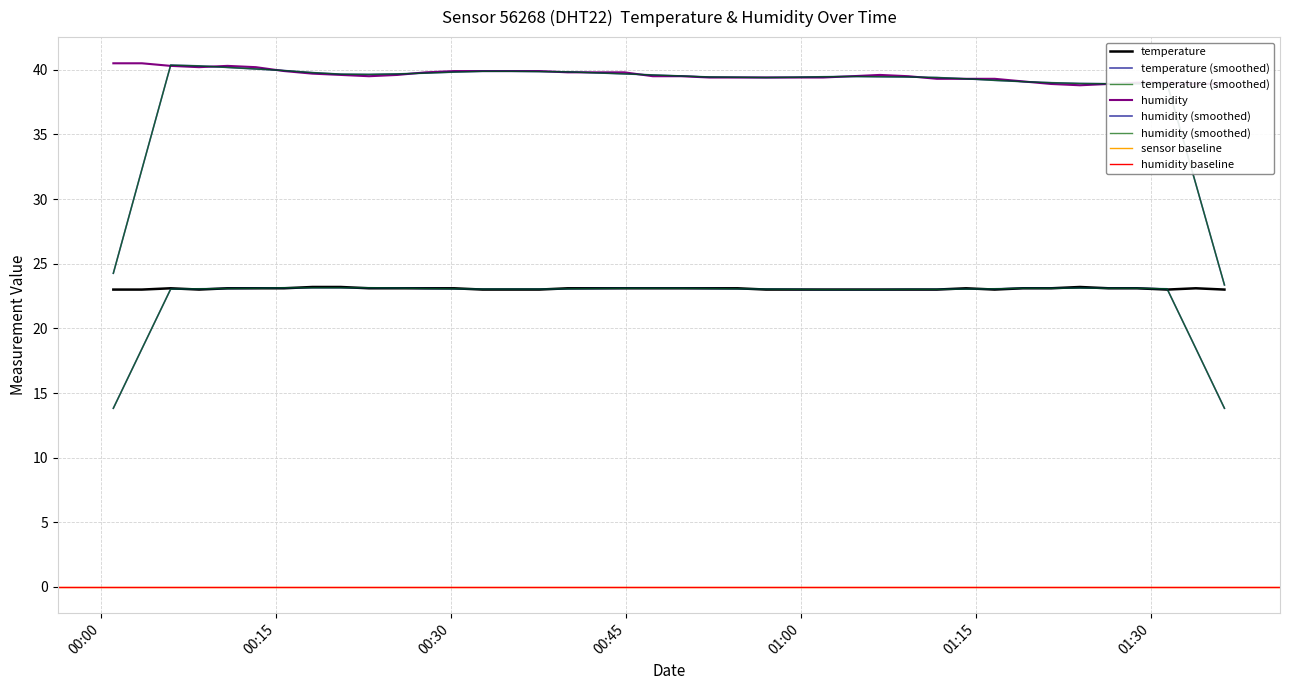

Which series has the largest range (max minus min)?

humidity